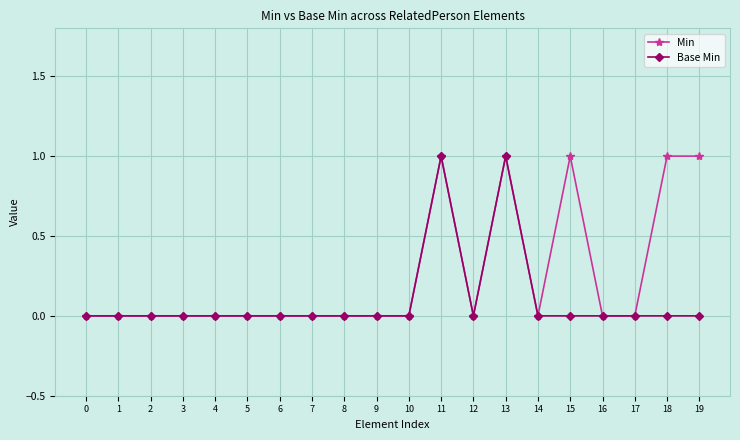

Reading left to right, what are all the values shown in this chart?

Min: 0=0	1=0	2=0	3=0	4=0	5=0	6=0	7=0	8=0	9=0	10=0	11=1	12=0	13=1	14=0	15=1	16=0	17=0	18=1	19=1
Base Min: 0=0	1=0	2=0	3=0	4=0	5=0	6=0	7=0	8=0	9=0	10=0	11=1	12=0	13=1	14=0	15=0	16=0	17=0	18=0	19=0